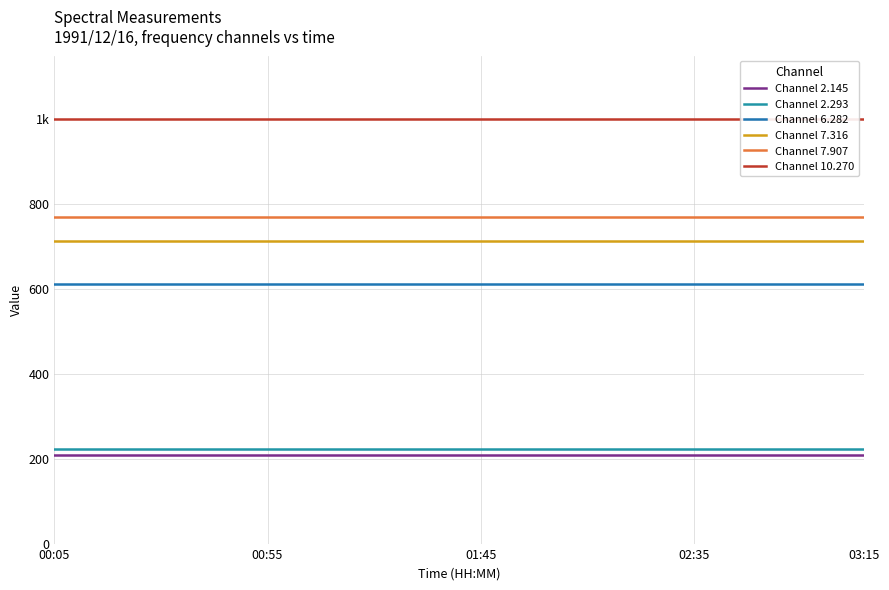

What is the label of the 12th point from the left?

11